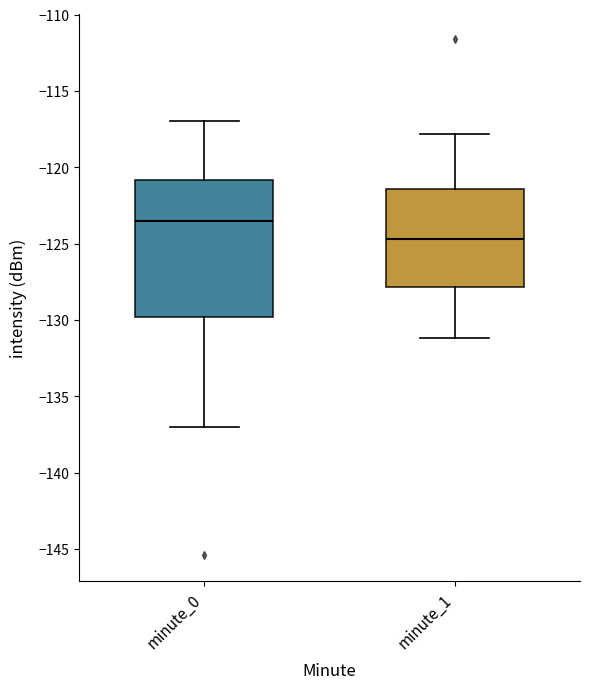

Which box is the tallest, from its lower edge to its upper edge?

minute_0